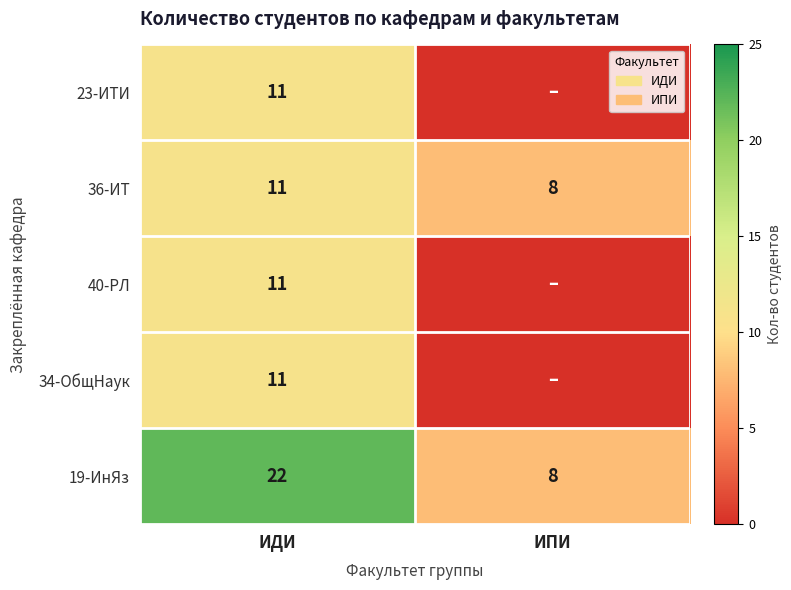

True or false: 19-ИнЯз has a value of 22 at ИДИ.

True